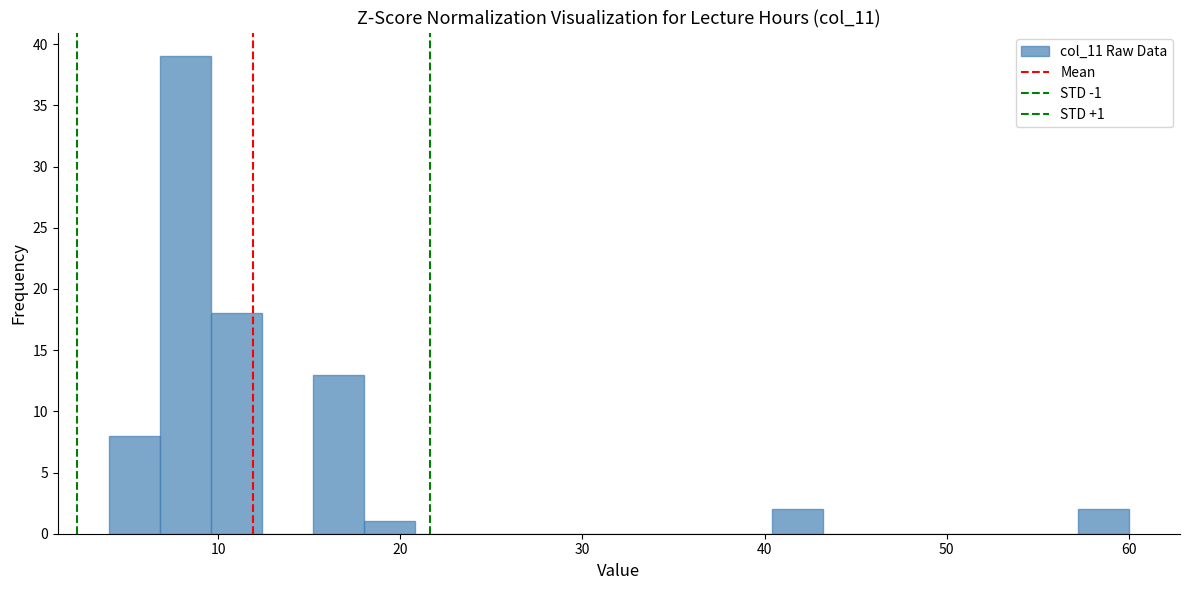

Around what value on the x-axis is the tallest bar? Give the approximate position of its centre, as read against the axis.

8